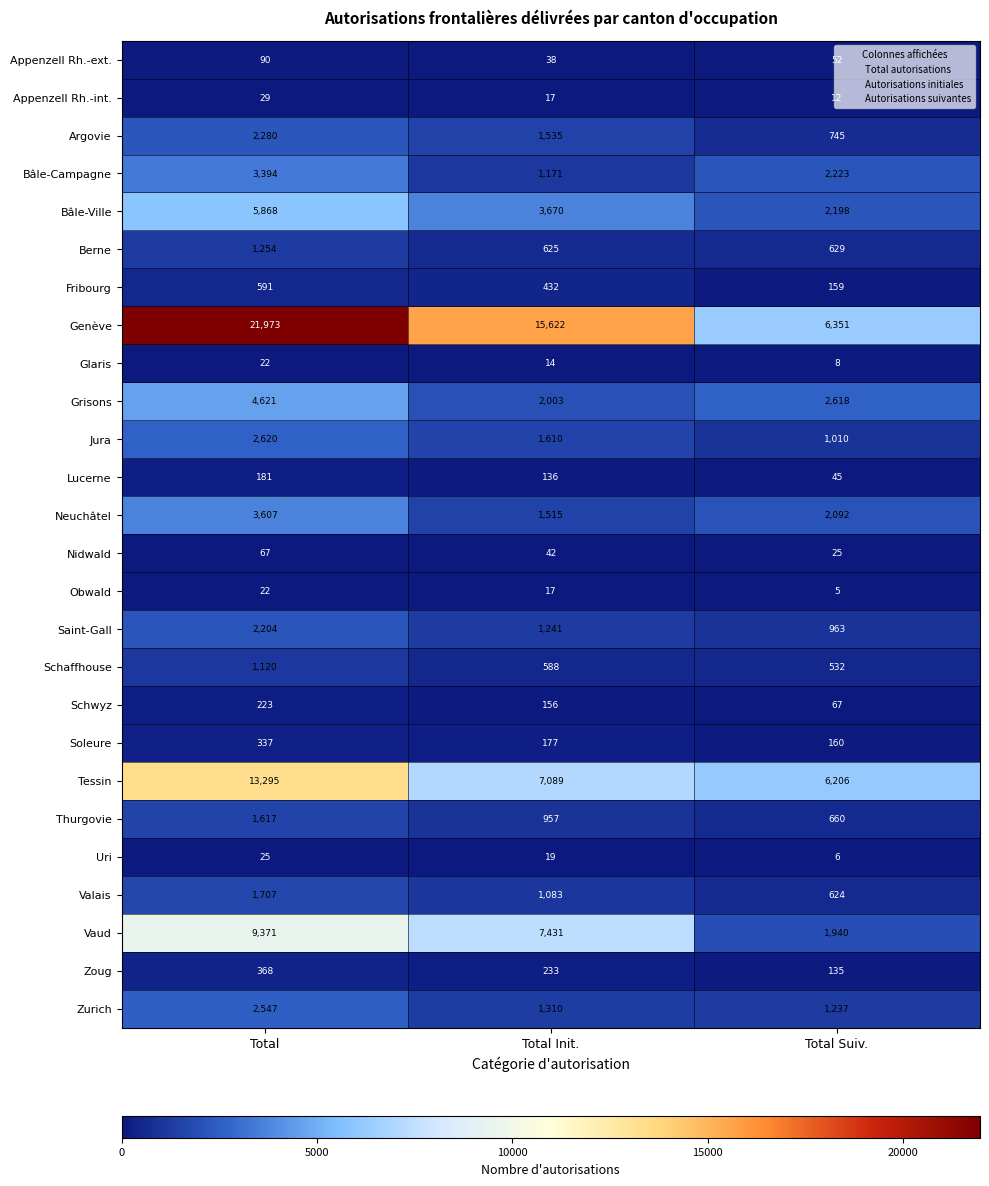

Count the number of data series in this chart.

26